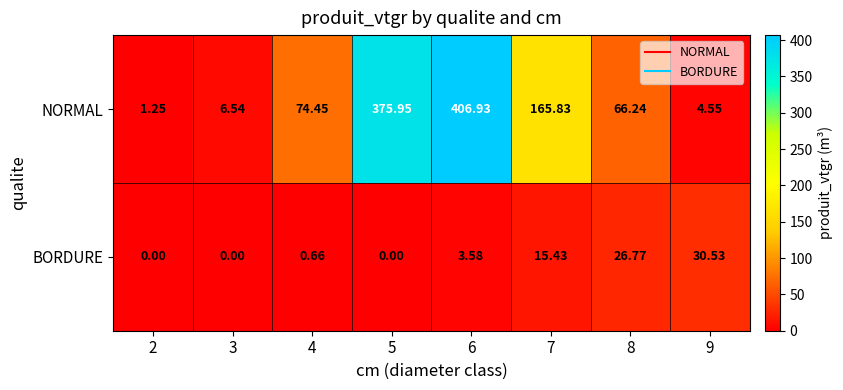

Rank the series by their average value, from lowest to highest.

BORDURE, NORMAL